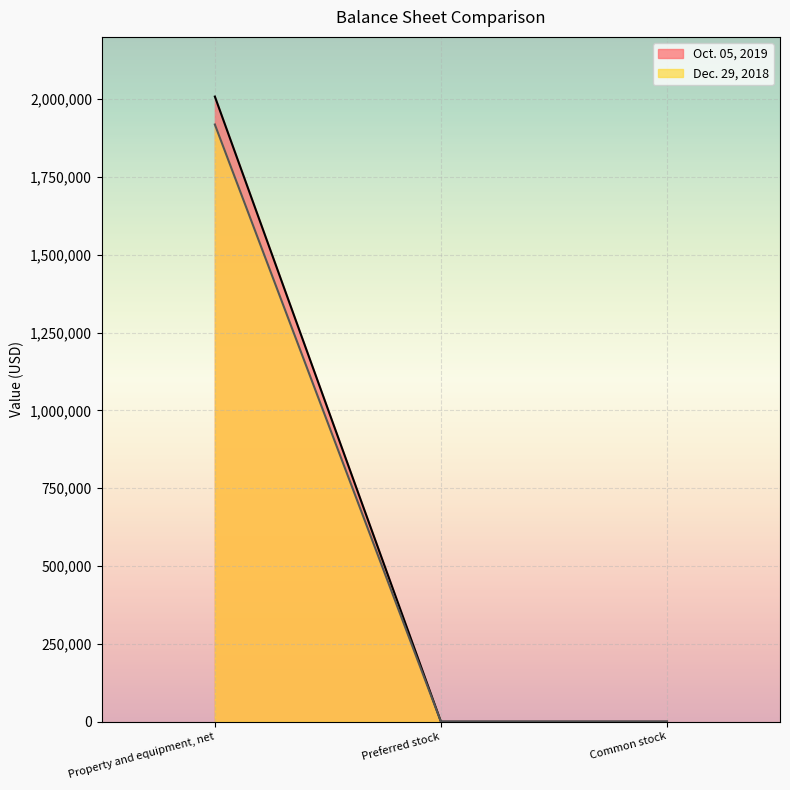

What position from the right is Common stock?

1